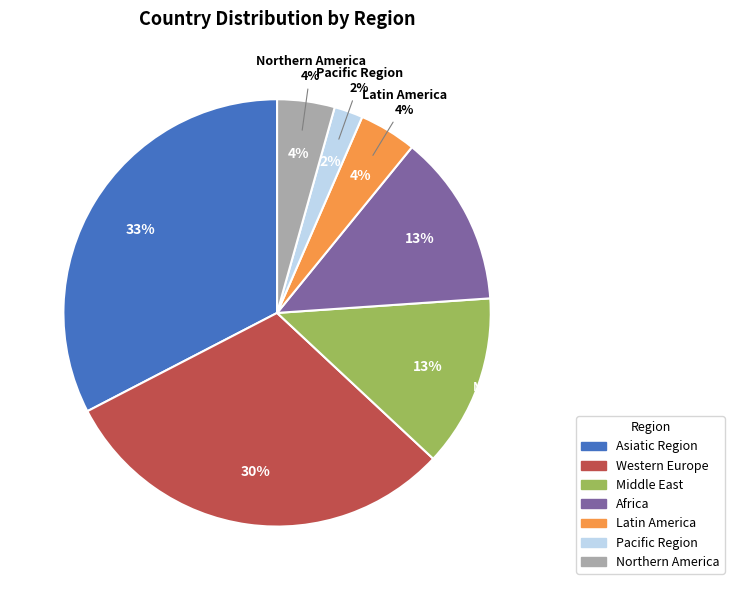

Rank the categories by value from lowest to highest.

Pacific Region, Latin America, Northern America, Middle East, Africa, Western Europe, Asiatic Region